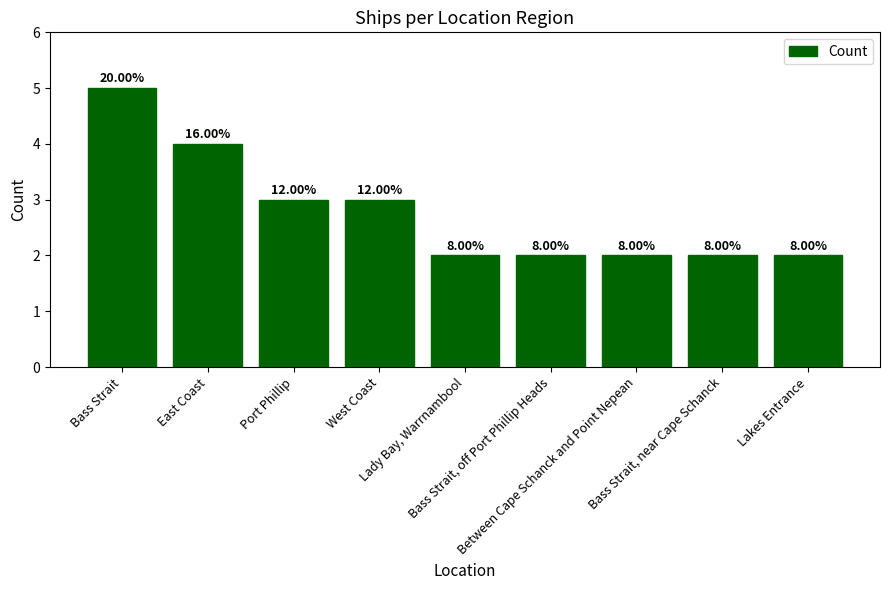

Are the bars horizontal?

No